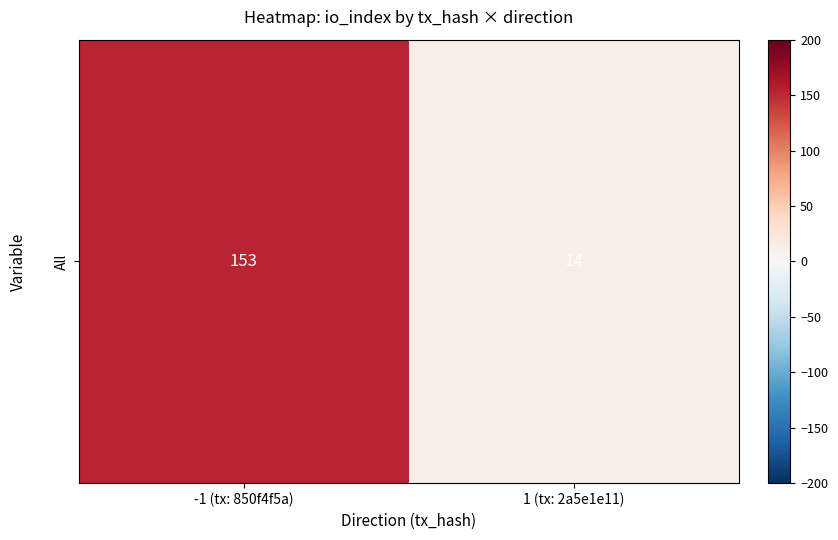

List the labels in order of value, largest first.

-1 (tx: 850f4f5a), 1 (tx: 2a5e1e11)